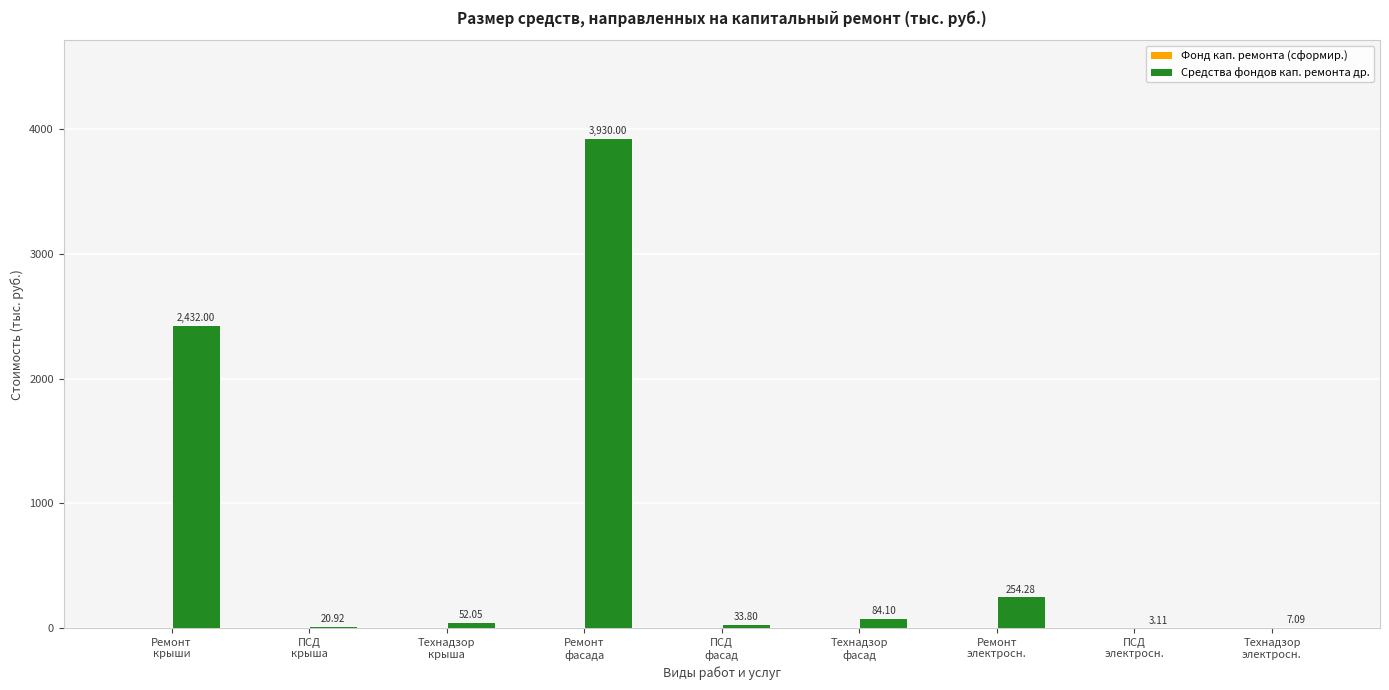

Count the number of values greater than 52.

5